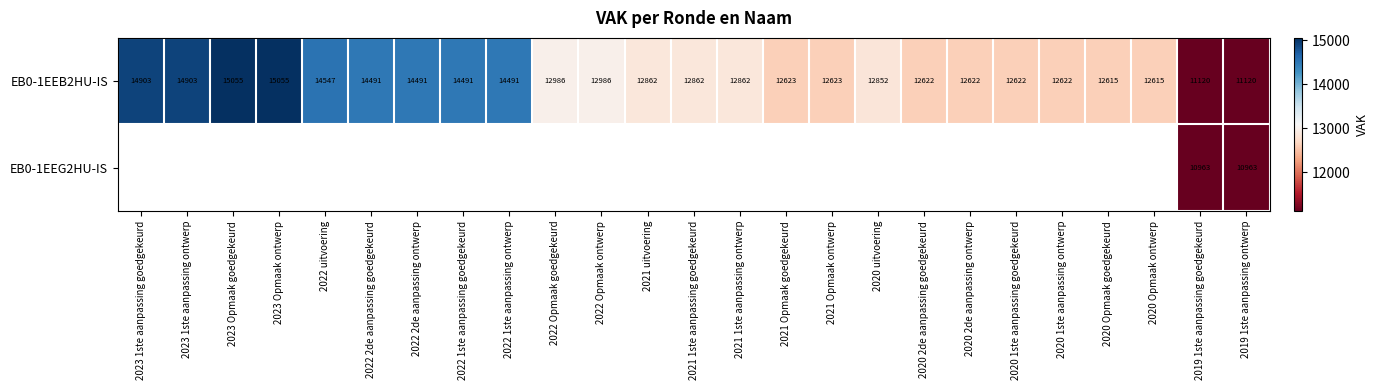

What is the smallest value displayed?

10963.0